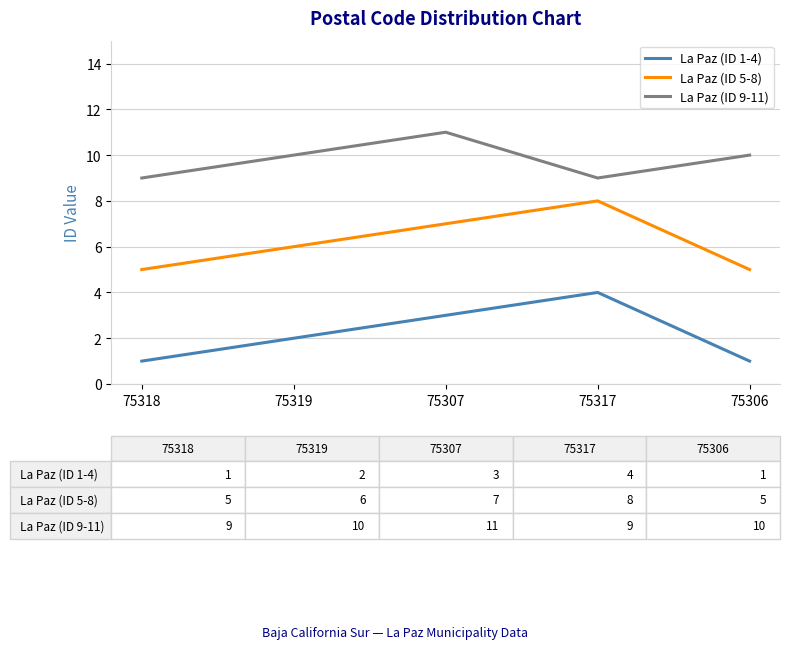

What is the minimum value for La Paz (ID 1-4)?

1